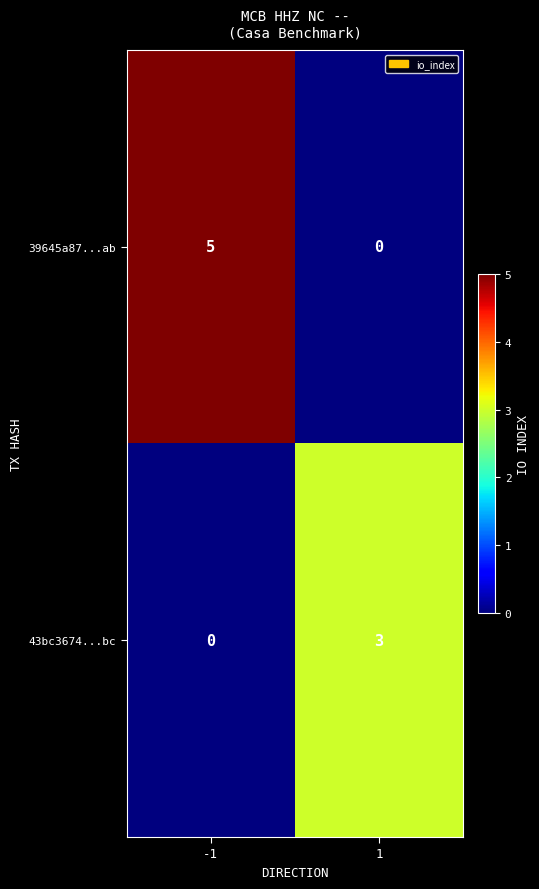

Is it true that 43bc3674...bc equals 3 at 1?

True